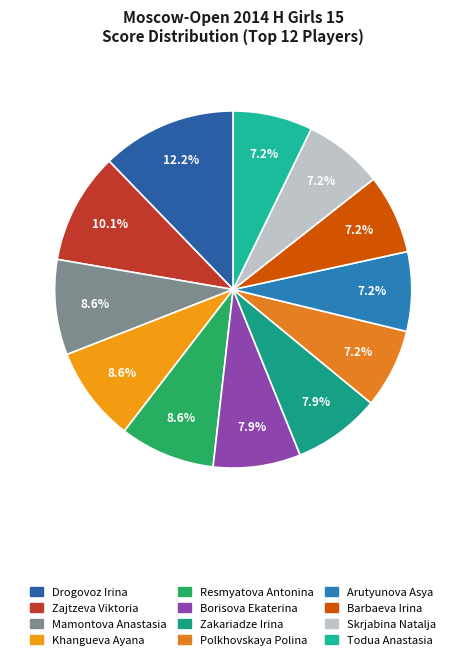

Is it true that Drogovoz Irina is 12% of the pie?

True